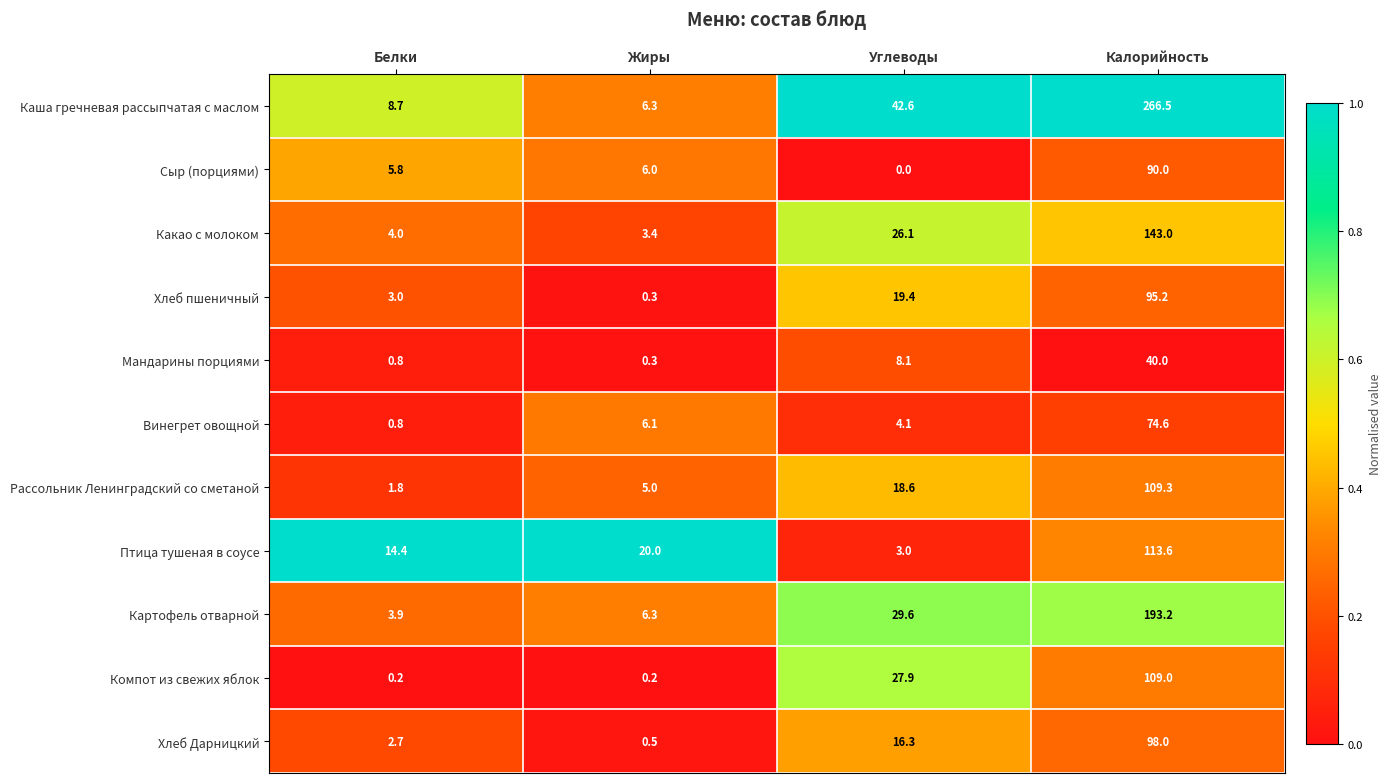

What is the sum of all Картофель отварной values?

233.0